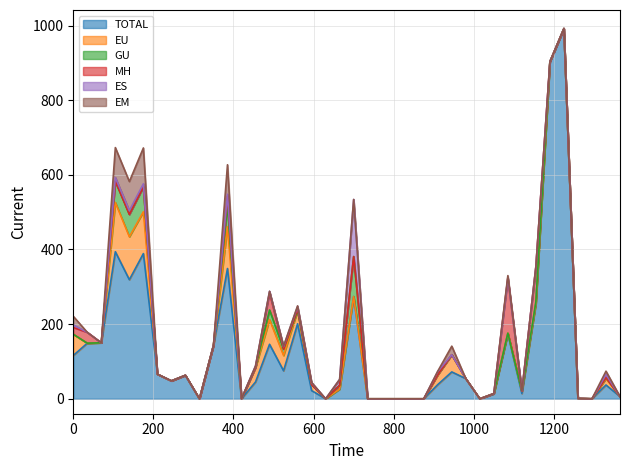

Is it true that MH equals -77 at 39?

False